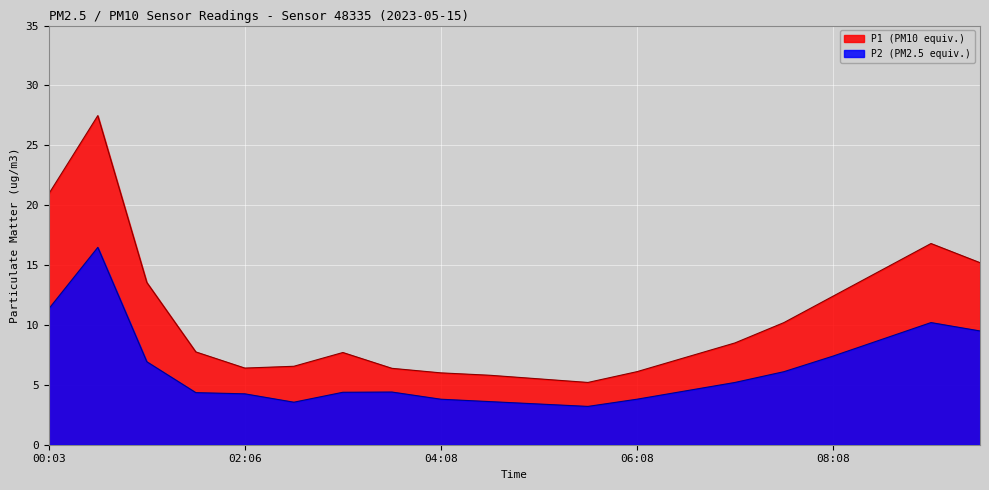

Is it true that P2 equals 4.2 at 05:38?

False